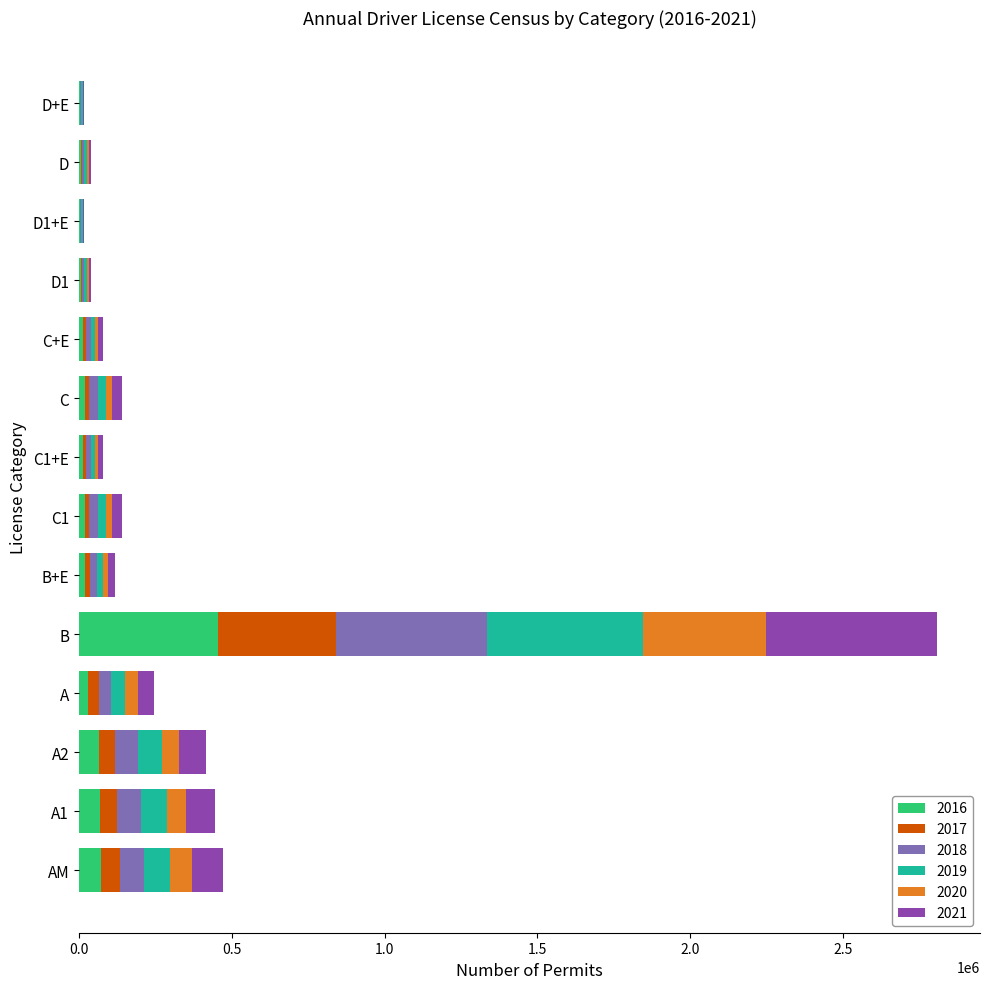

At which label does 2016 reach its peak?

B